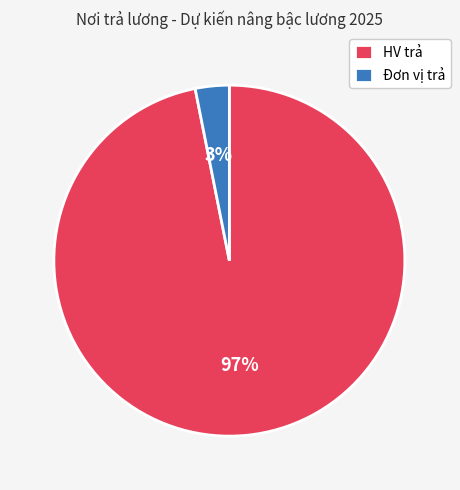

Which has a higher value, HV trả or Đơn vị trả?

HV trả